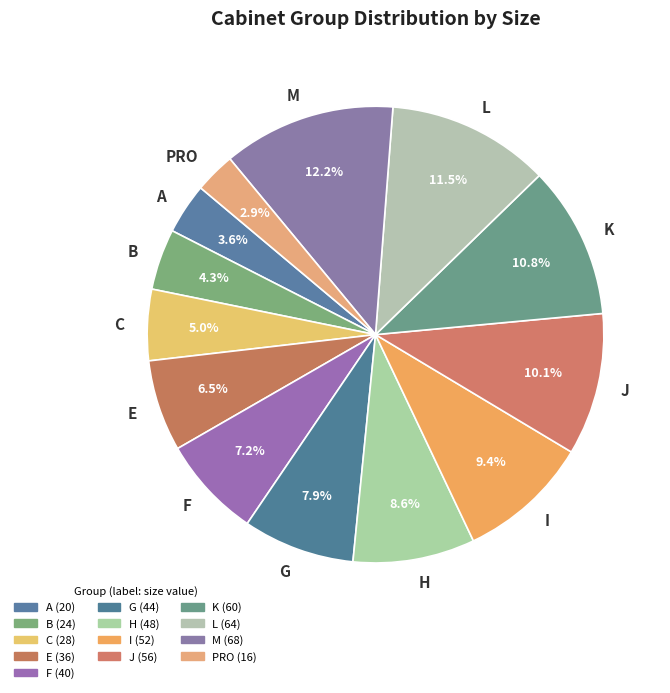

To the nearest percent, what percentage of the pie is I?

9%